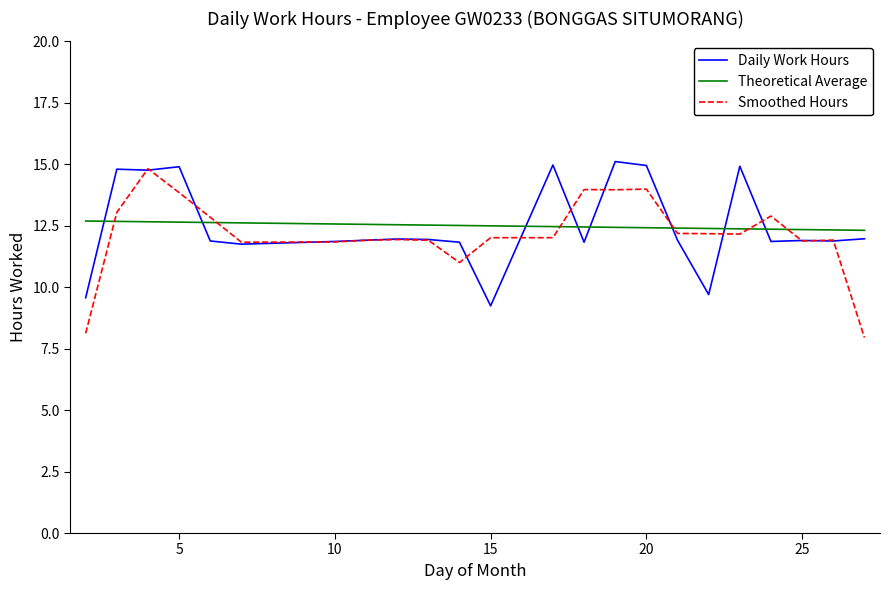

Rank the series by their maximum value, from highest to lowest.

Daily Work Hours, Smoothed Hours, Theoretical Average